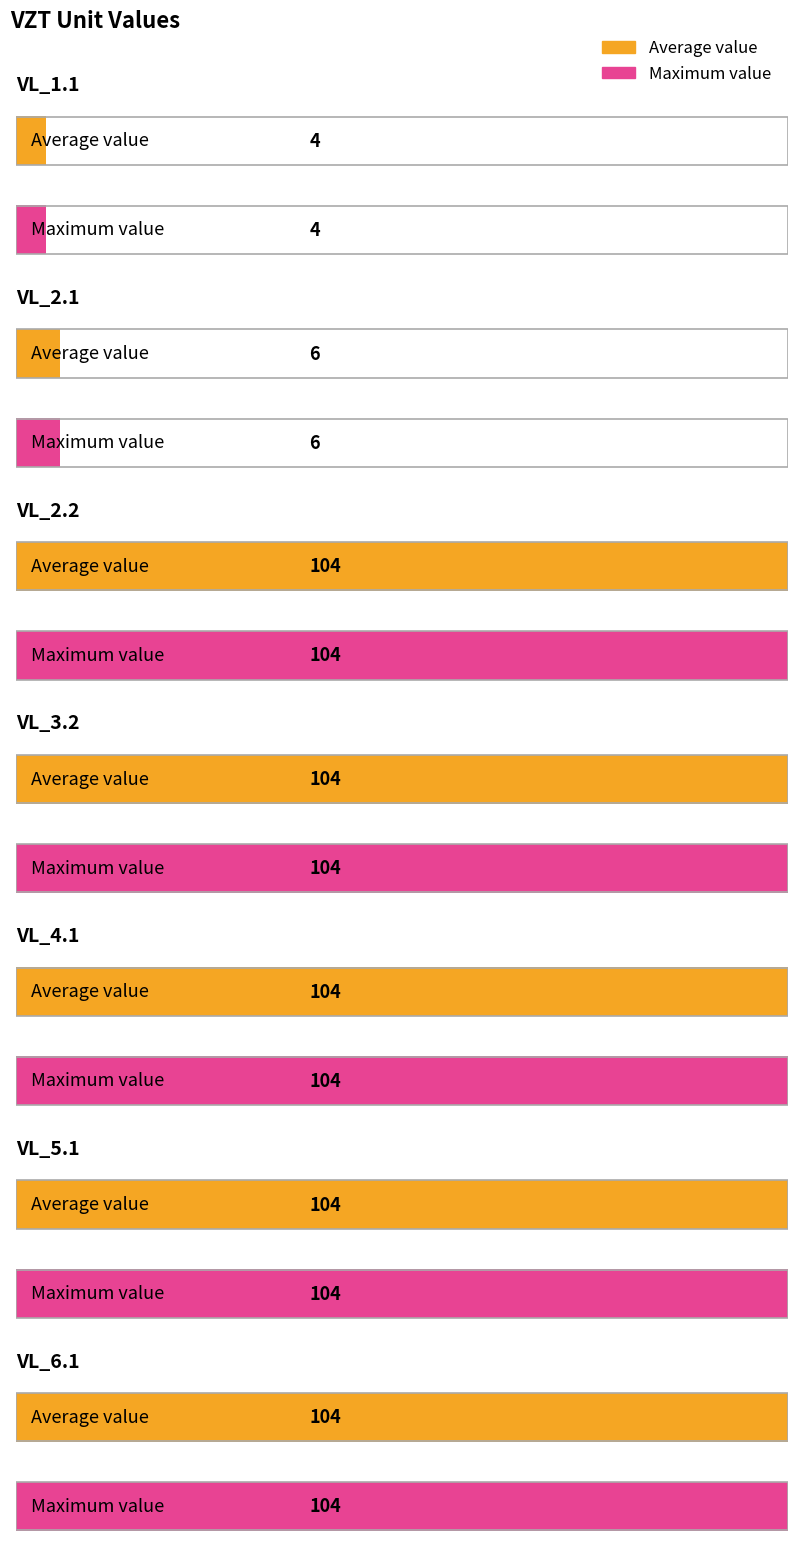

Between VL_3.2 and VL_4.1, which is larger?

VL_3.2